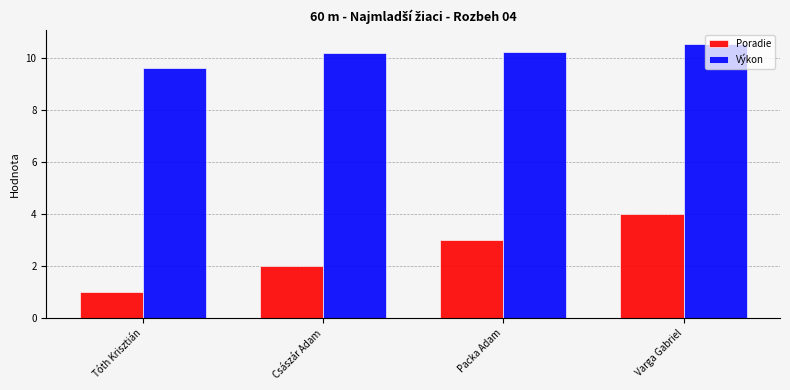

Reading left to right, what are all the values shown in this chart?

Poradie: Tóth Krisztián=1.0	Császár Adam=2.0	Packa Adam=3.0	Varga Gabriel=4.0
Výkon: Tóth Krisztián=9.6	Császár Adam=10.2	Packa Adam=10.2	Varga Gabriel=10.6